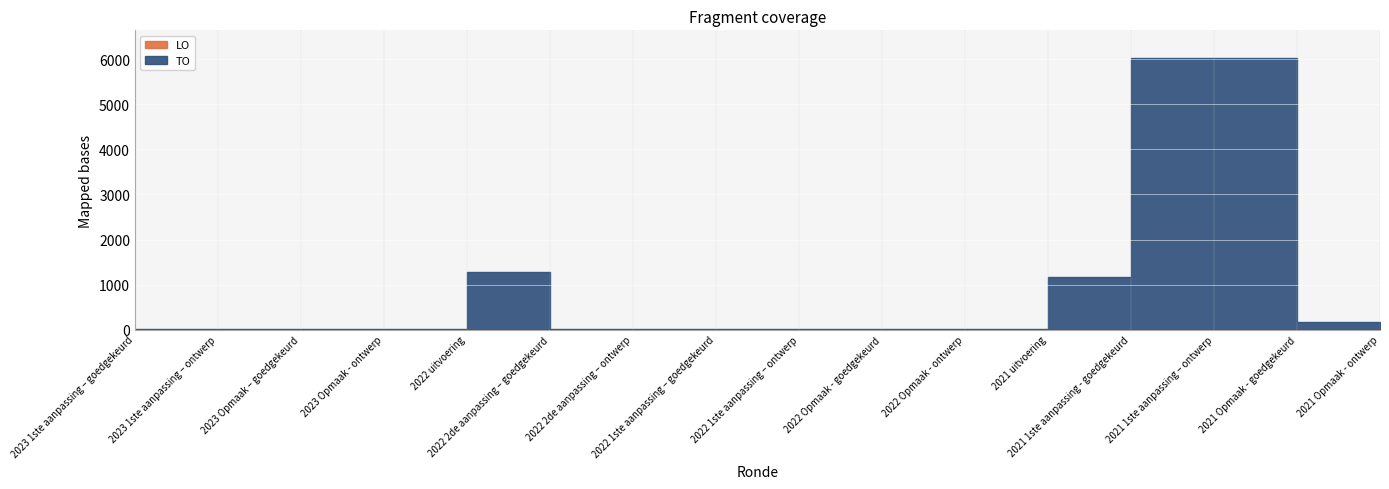

At which label is LO closest to 0?

2023 1ste aanpassing – goedgekeurd